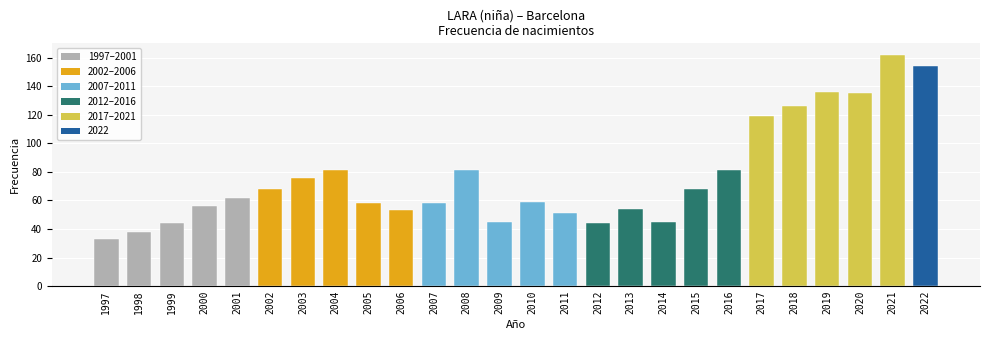

True or false: the data shows 81 at 2016.

True